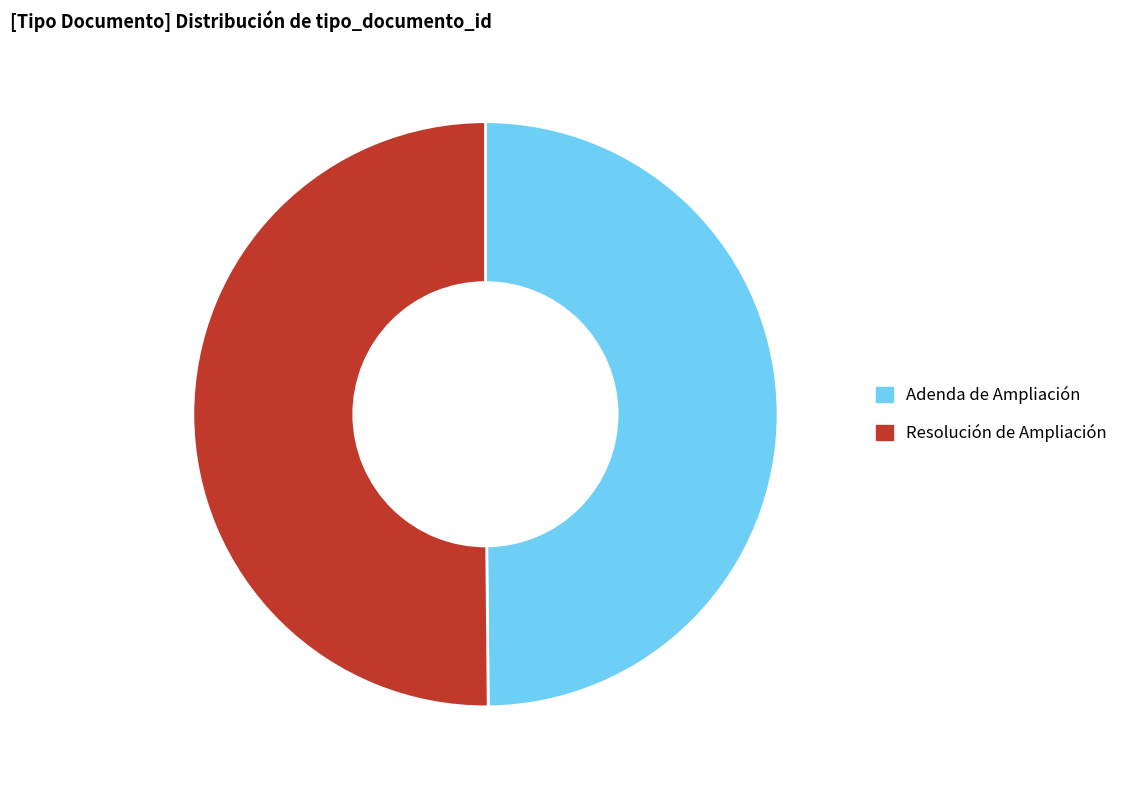

What is the ratio of the value at Adenda de Ampliación to the value at Resolución de Ampliación?

1.0